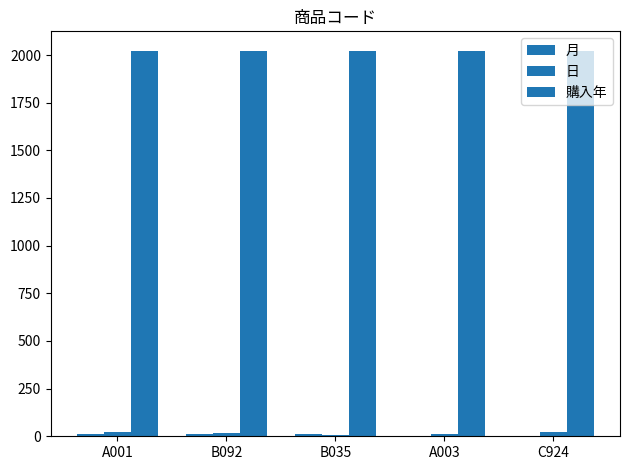

What position from the right is A003?

2